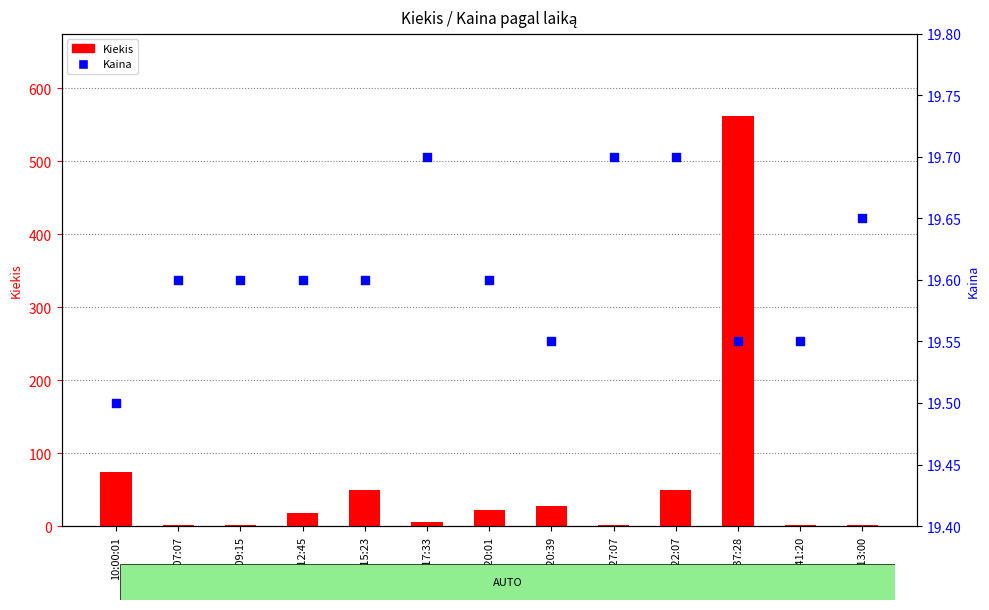

Which series contains the lowest Y value?

Kiekis